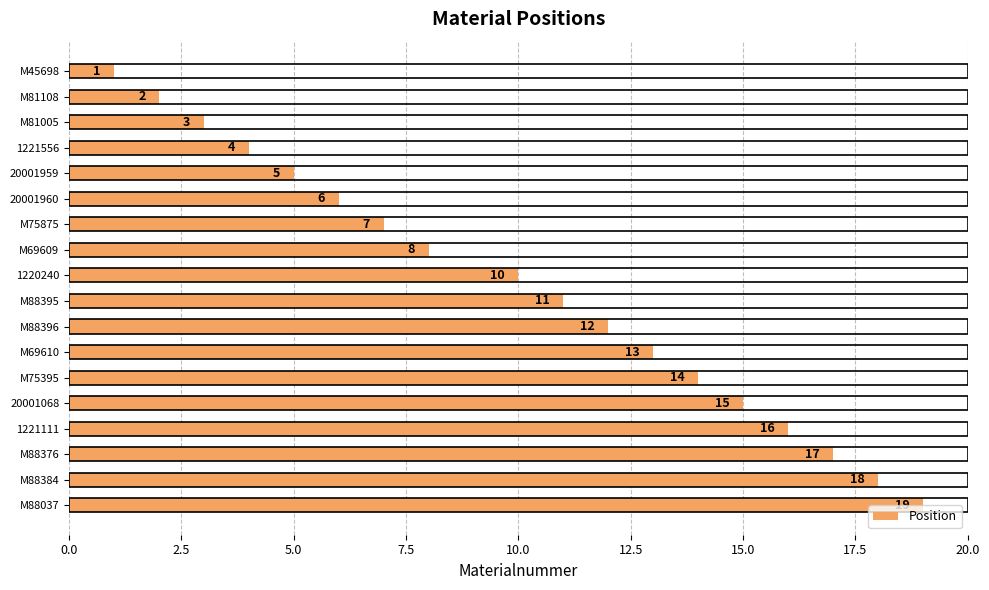

What is the ratio of the value at 20001959 to the value at M88037?

0.3